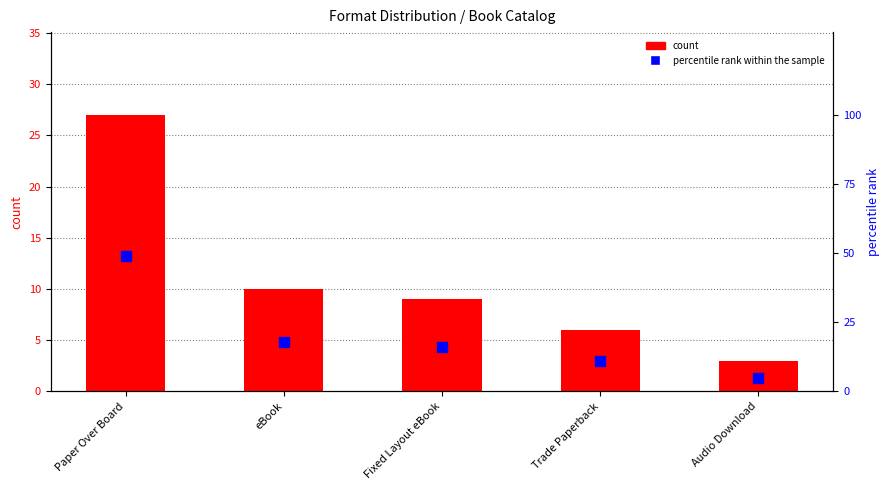

How many series are shown in this chart?

2